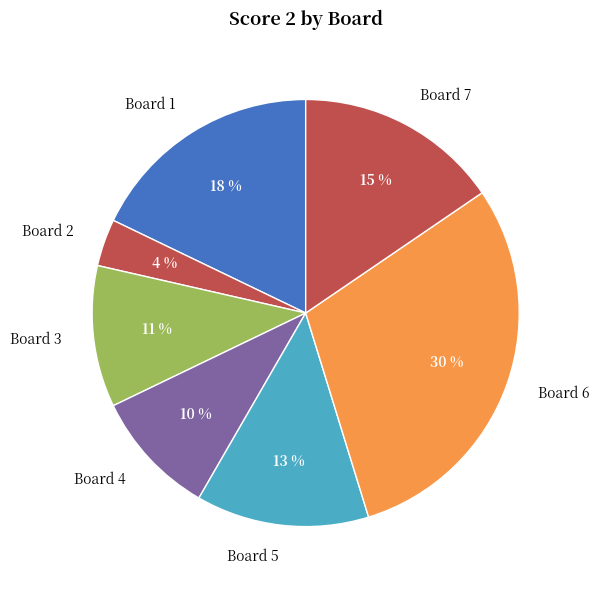

To the nearest percent, what is the difference between the largest and smallest slice percentages?

26%